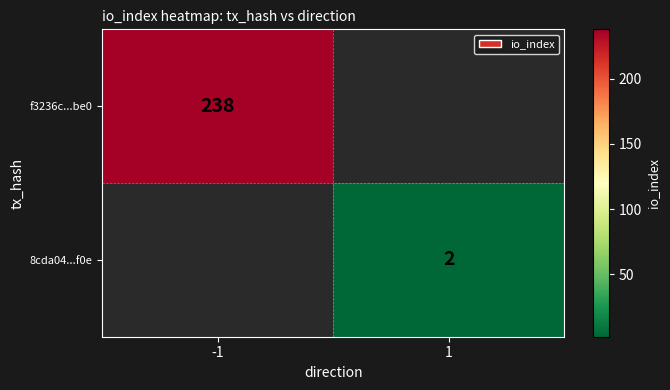

Count the number of categories in the chart.

2